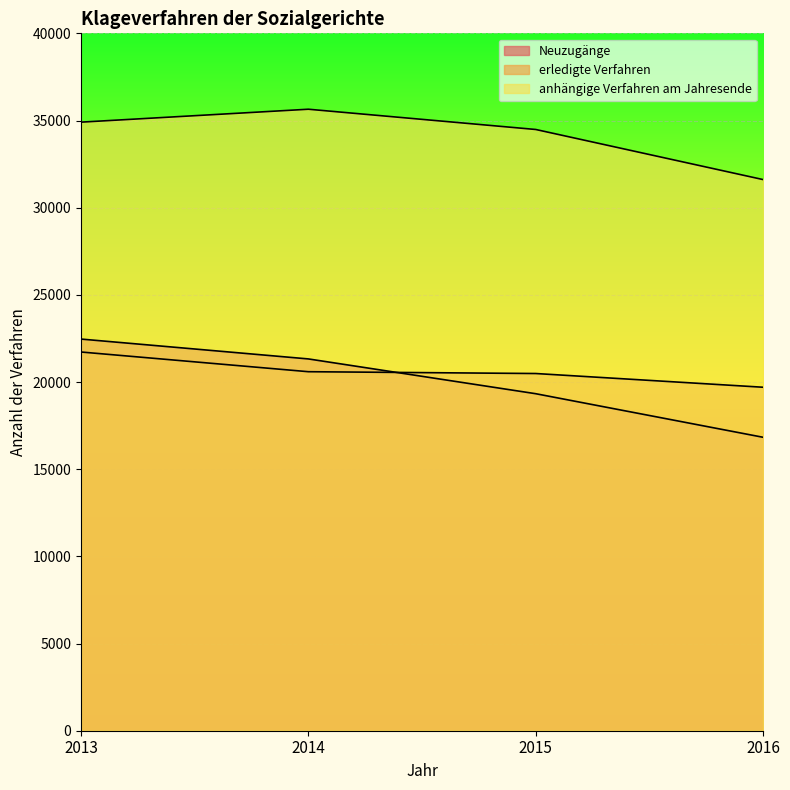

What is the greatest value displayed?

35647